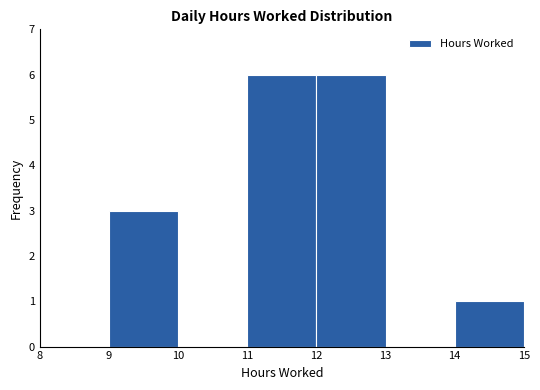

Reading left to right, transcribe this chart: for each bar, give the range it covers on the x-axis and its height. The values are not printed on the chart, so give them approximately, as read against the axis.

8 to 9: 0
9 to 10: 3
10 to 11: 0
11 to 12: 6
12 to 13: 6
13 to 14: 0
14 to 15: 1